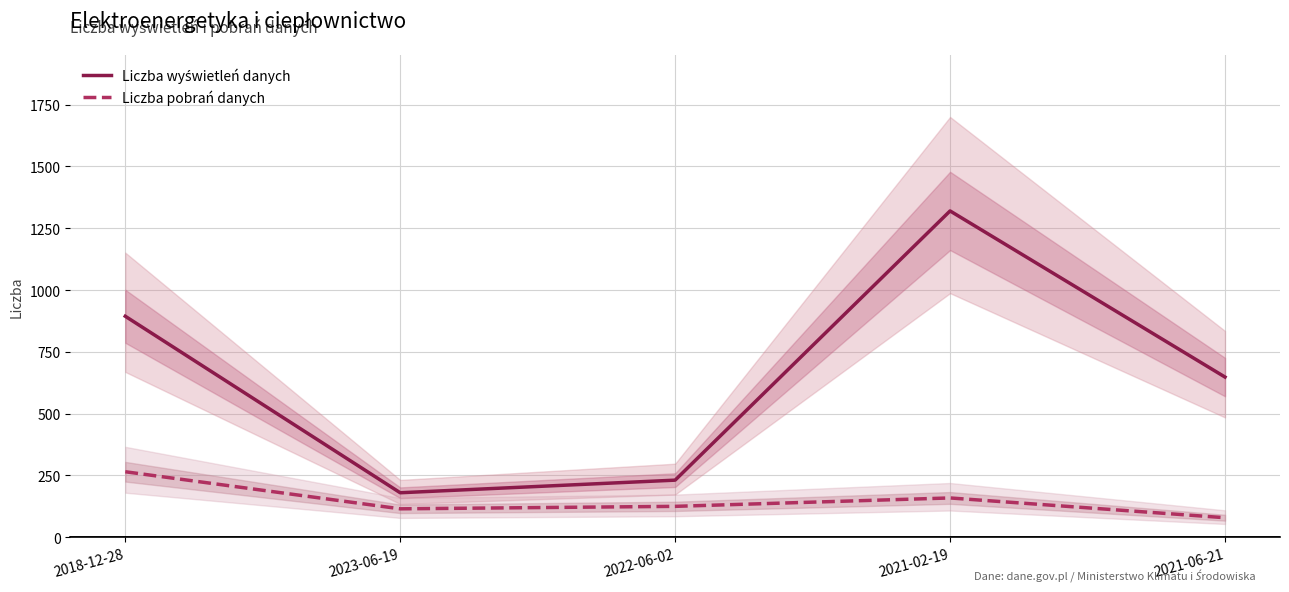

True or false: Liczba wyświetleń danych and Liczba pobrań danych intersect in this chart.

False